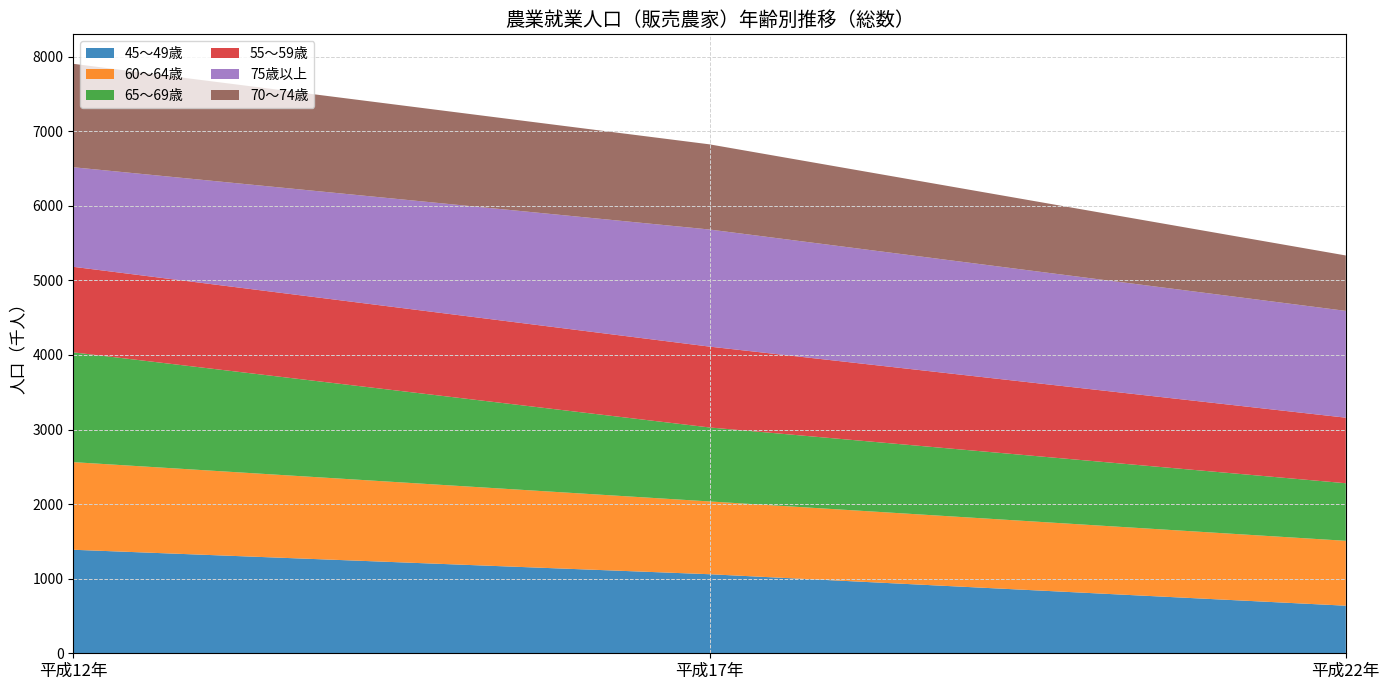

Reading right to left, transcribe all the data shown in this chart.

45～49歳: 平成22年=638	平成17年=1060	平成12年=1388
60～64歳: 平成22年=870	平成17年=976	平成12年=1175
65～69歳: 平成22年=772	平成17年=992	平成12年=1472
55～59歳: 平成22年=879	平成17年=1084	平成12年=1147
75歳以上: 平成22年=1432	平成17年=1570	平成12年=1335
70～74歳: 平成22年=743	平成17年=1142	平成12年=1387